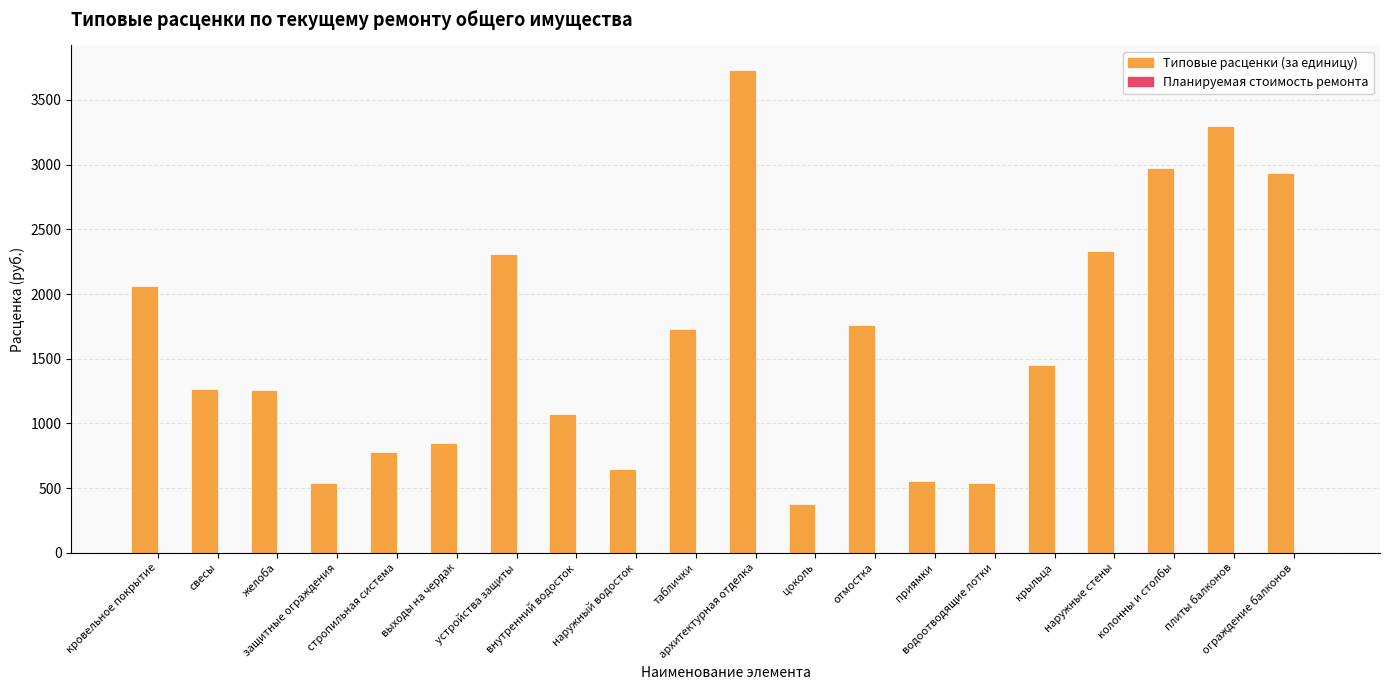

What is the maximum value shown in the chart?

3735.1